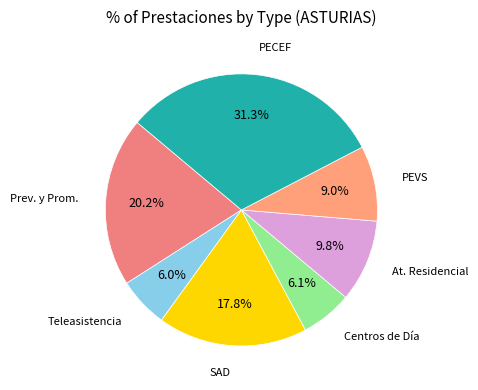

Approximately how many times larger is the value at Prev. y Prom. compared to Teleasistencia?

3.4